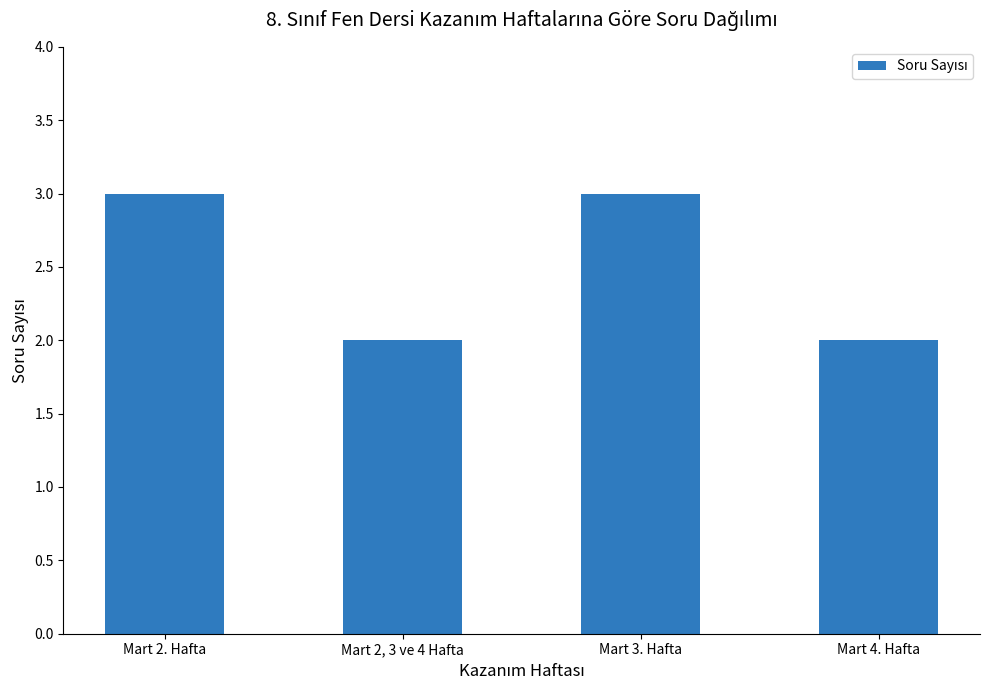

The value at Mart 3. Hafta is 3. True or false?

True